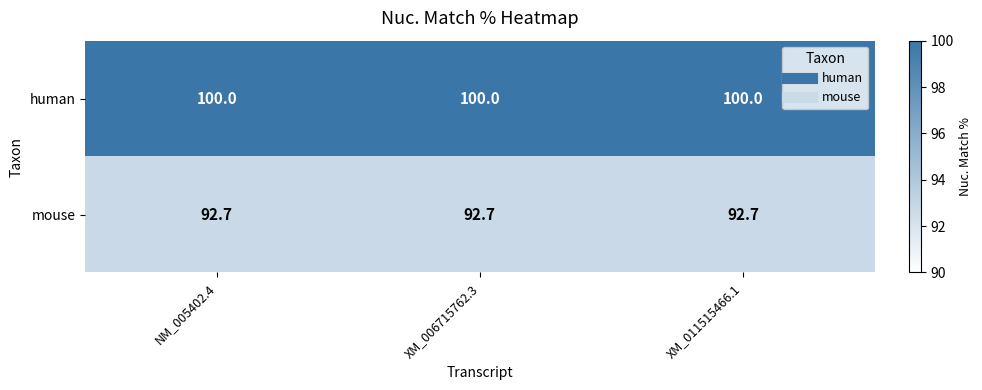

What is the difference between the highest and lowest values at XM_006715762.3?

7.3